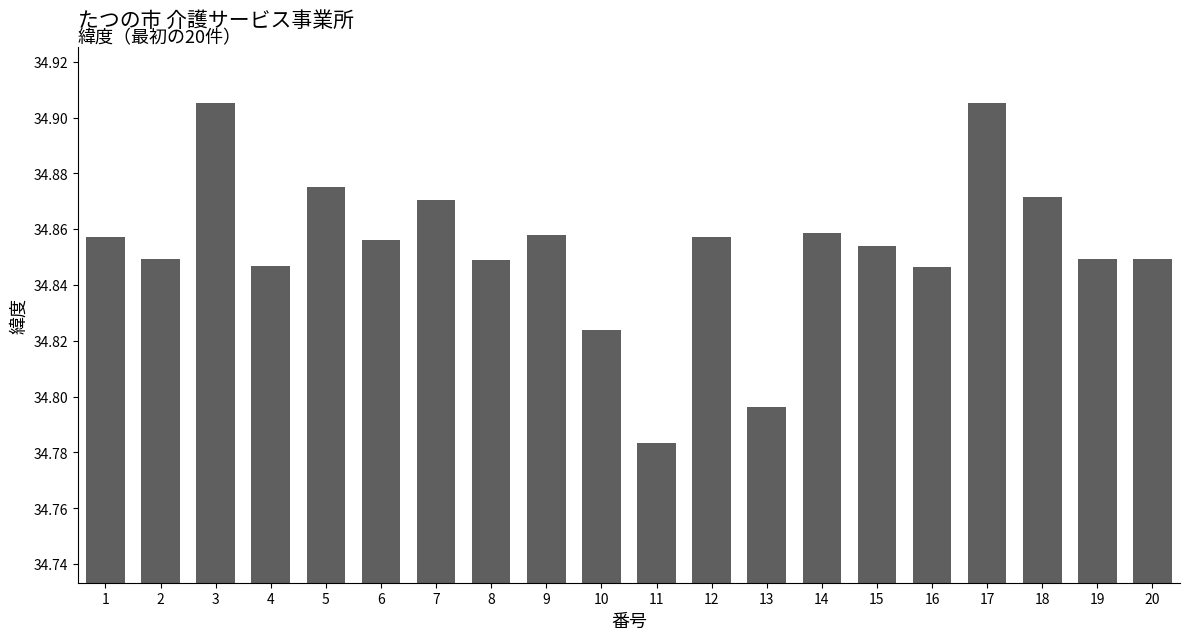

How many values are between 34 and 35?

20